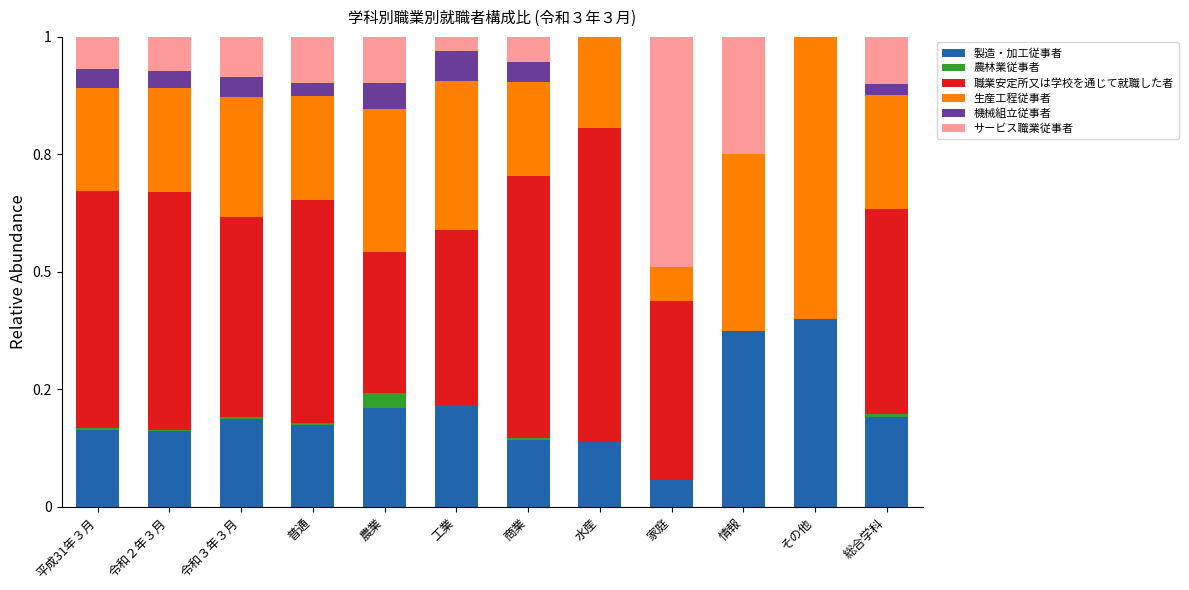

Are the bars grouped side by side (vs. stacked)?

No